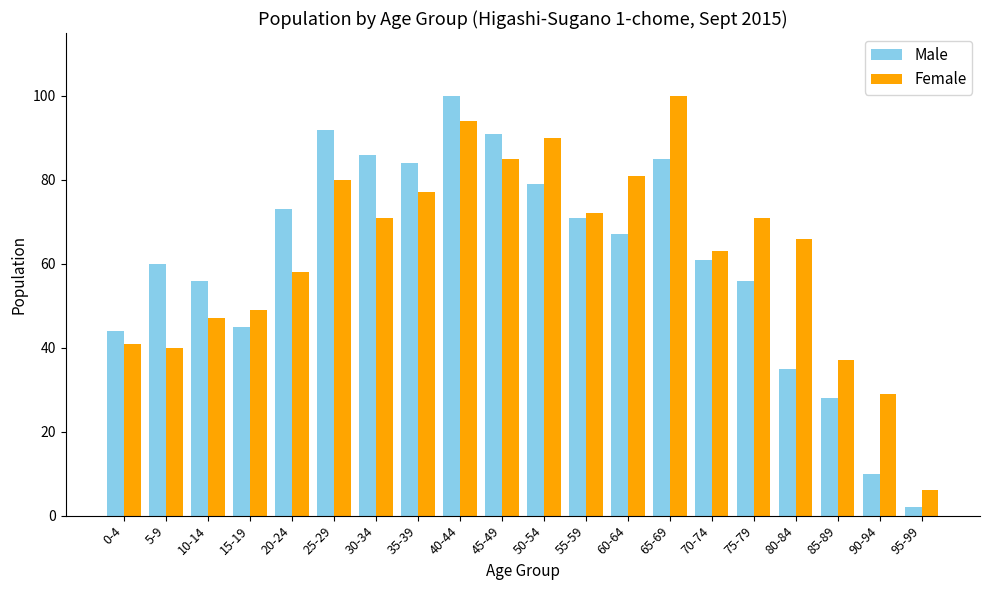

How many groups of bars are there?

20